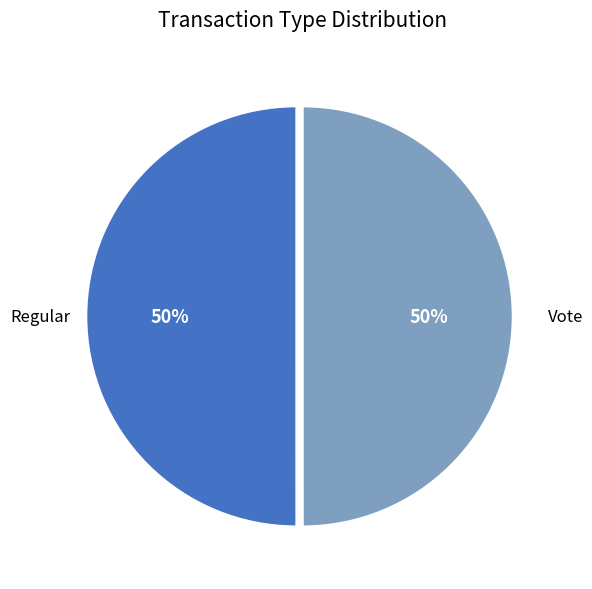

Count the number of slices in the pie.

2